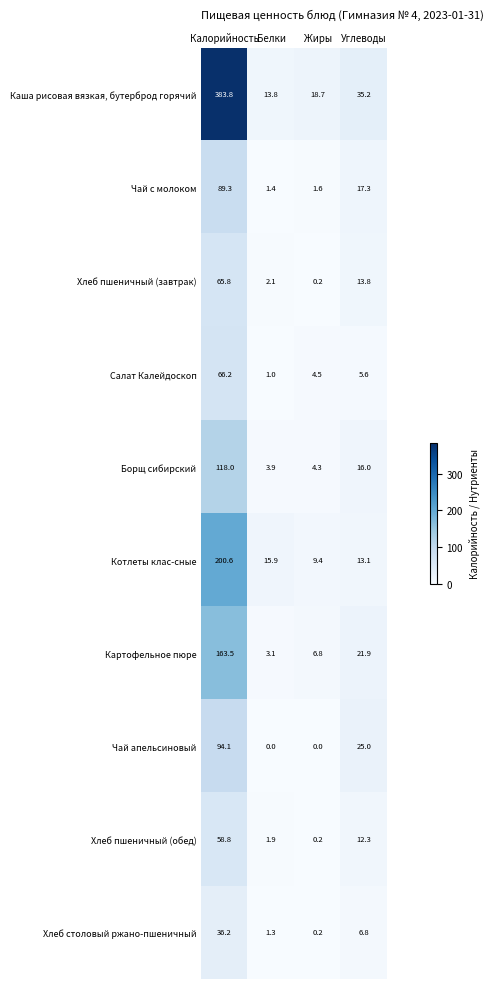

Which series has the largest total across all categories?

Каша рисовая вязкая, бутерброд горячий